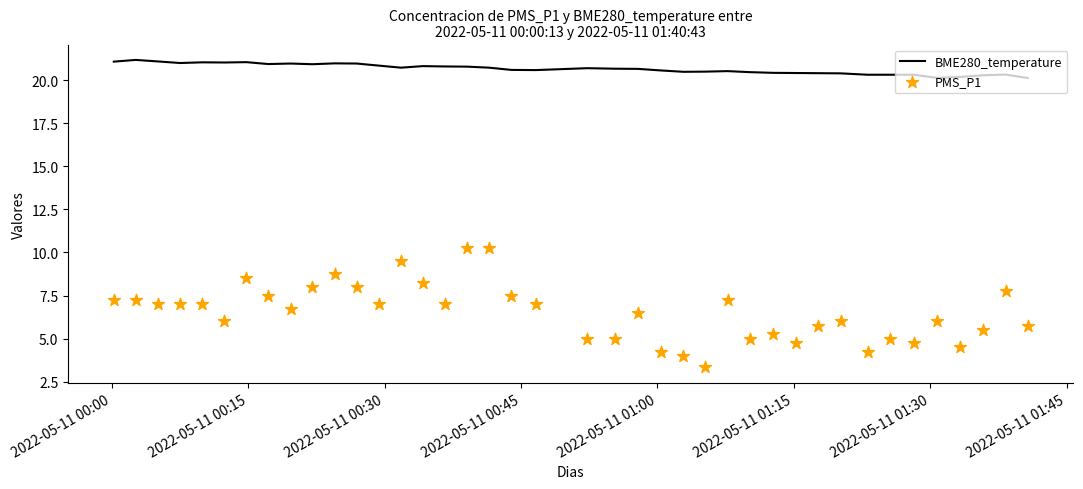

At how many categories does at least one series exceed 20?

40